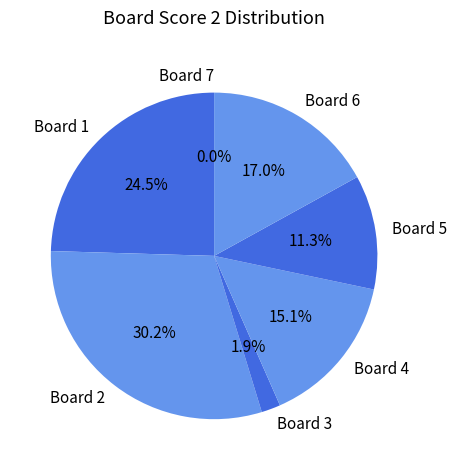

Which slice is the largest?

2